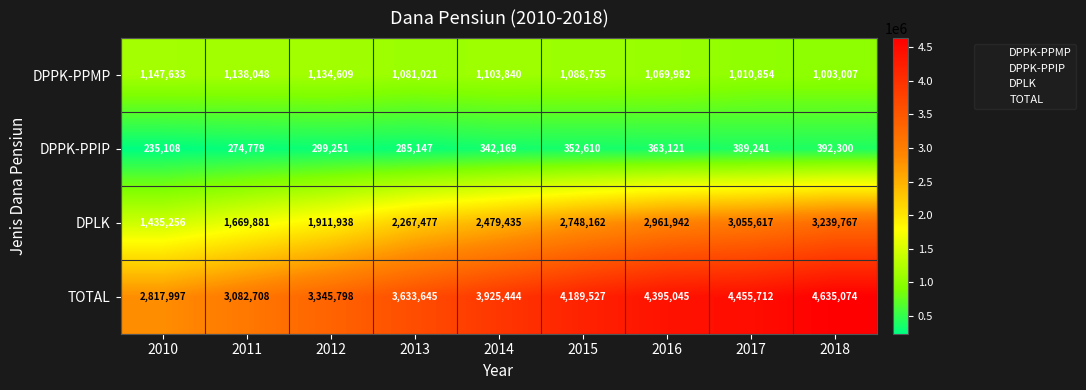

At which label does DPPK-PPMP first exceed 1088755?

2010